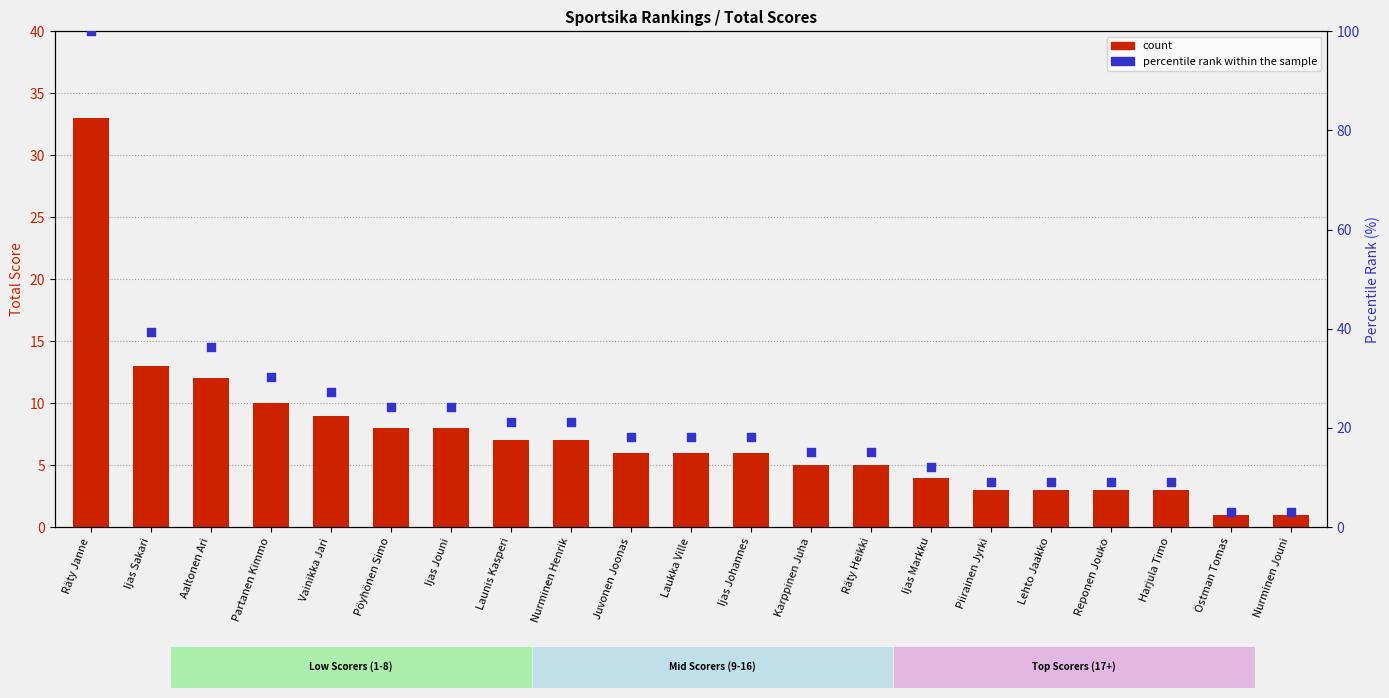

At how many categories does at least one series exceed 99?

1